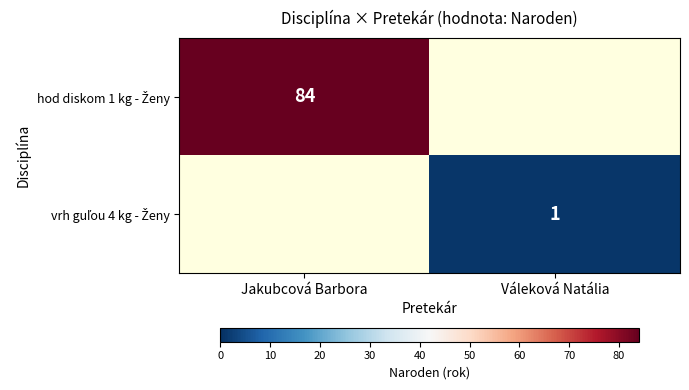

True or false: vrh guľou 4 kg - Ženy has a value of 0 at Jakubcová Barbora.

False